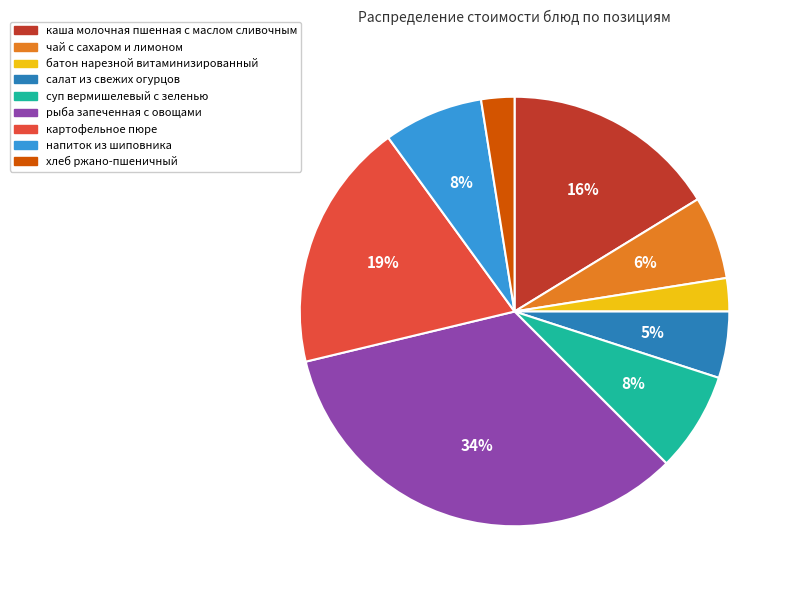

What percentage is the рыба запеченная с овощами slice, to the nearest percent?

34%